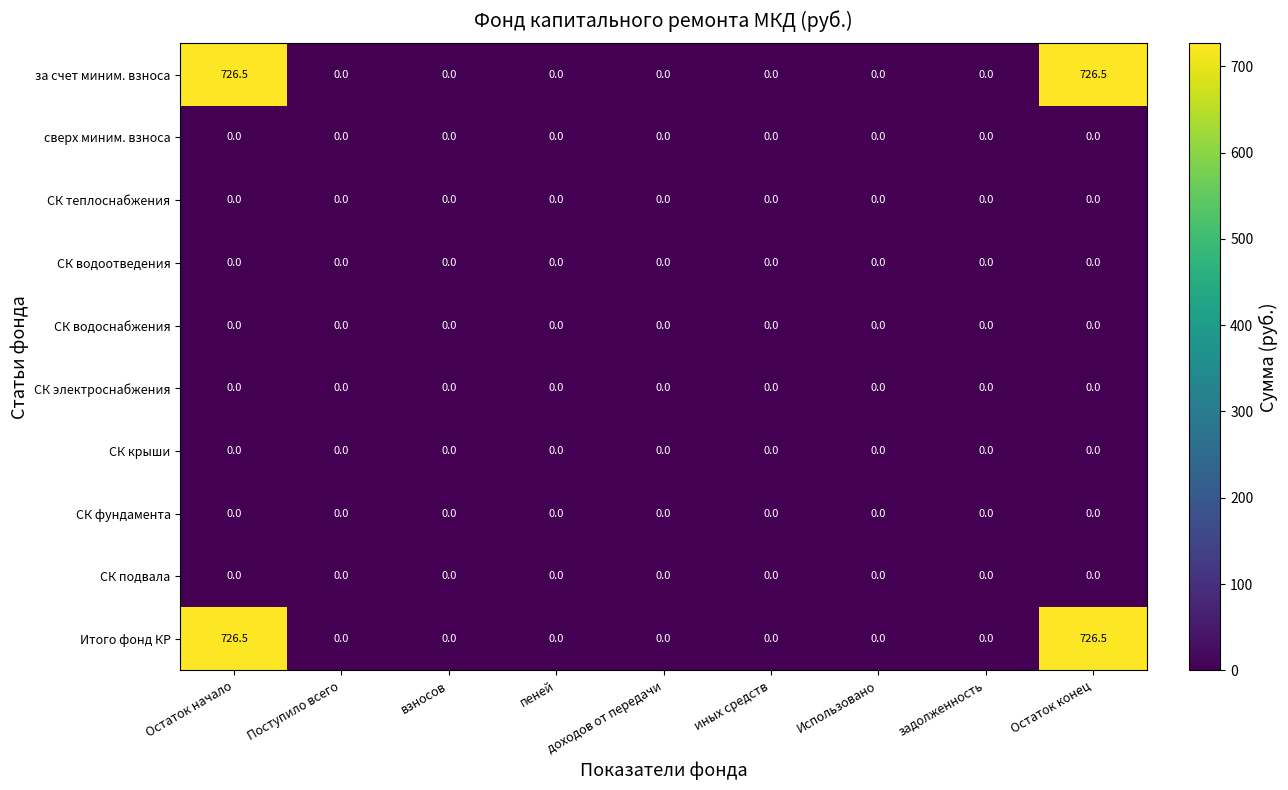

What is the greatest value displayed?

726.5